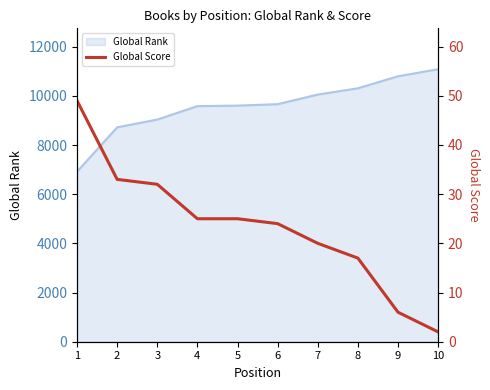

What is the smallest value displayed?

2